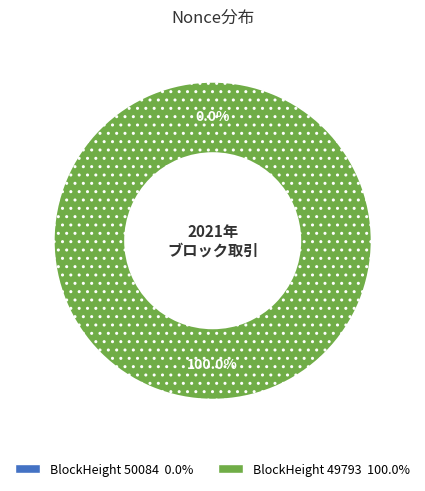

To the nearest percent, what is the difference between the 50084 and 49793 slice percentages?

100%